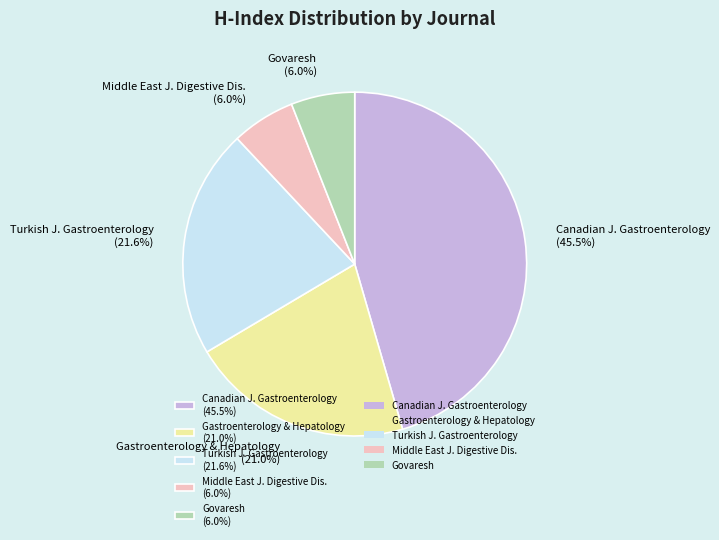

Approximately how many times larger is the value at Canadian J. Gastroenterology (45.5%) compared to Gastroenterology & Hepatology (21.0%)?

2.2